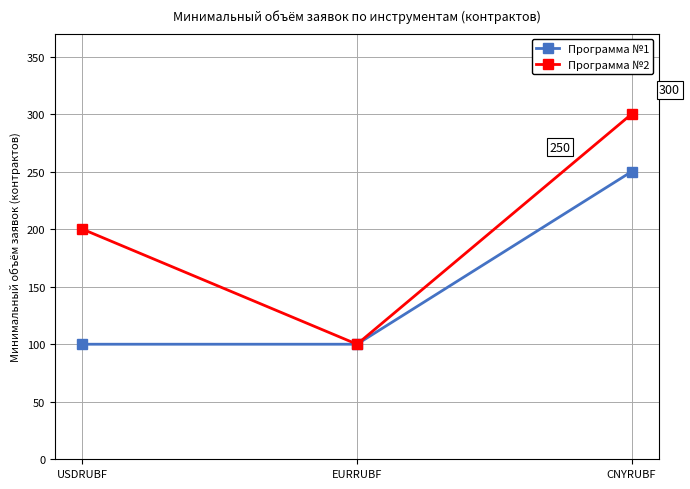

Which series has the largest range (max minus min)?

Программа №2